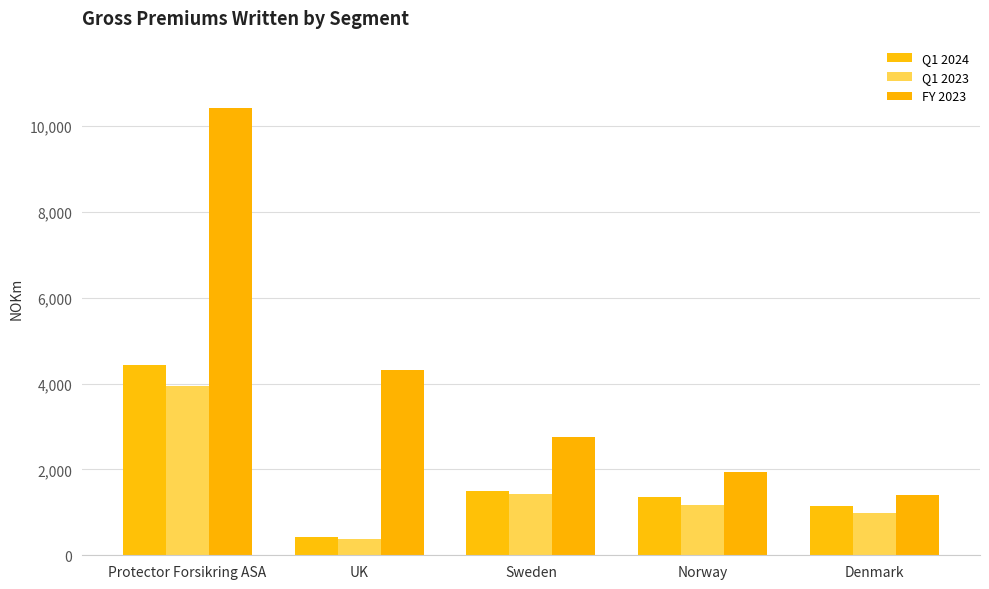

At which label does FY 2023 first exceed 2754?

Protector Forsikring ASA